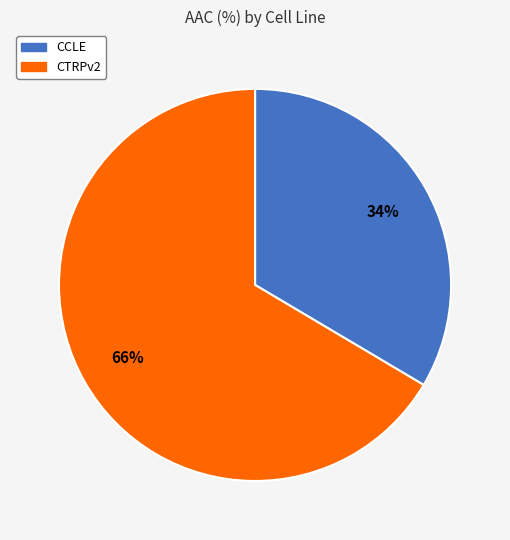

Rank the categories by value from highest to lowest.

CTRPv2, CCLE